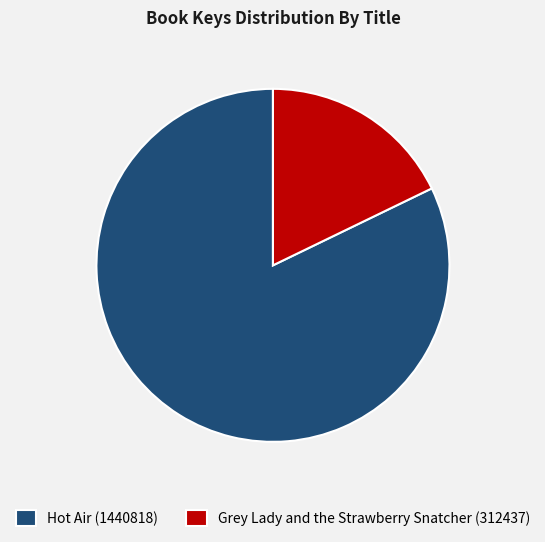

True or false: Hot Air (1440818) accounts for 95% of the total.

False